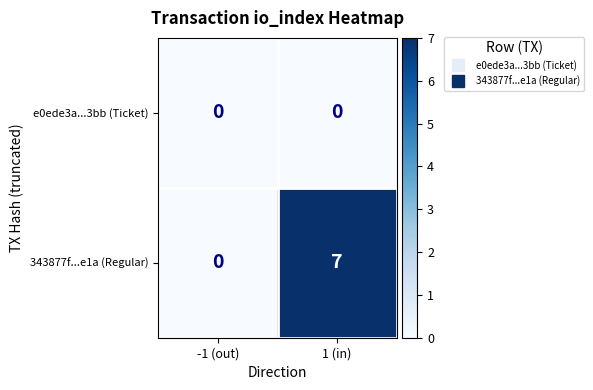

The value of 343877f...e1a (Regular) at -1 (out) is 0. True or false?

True